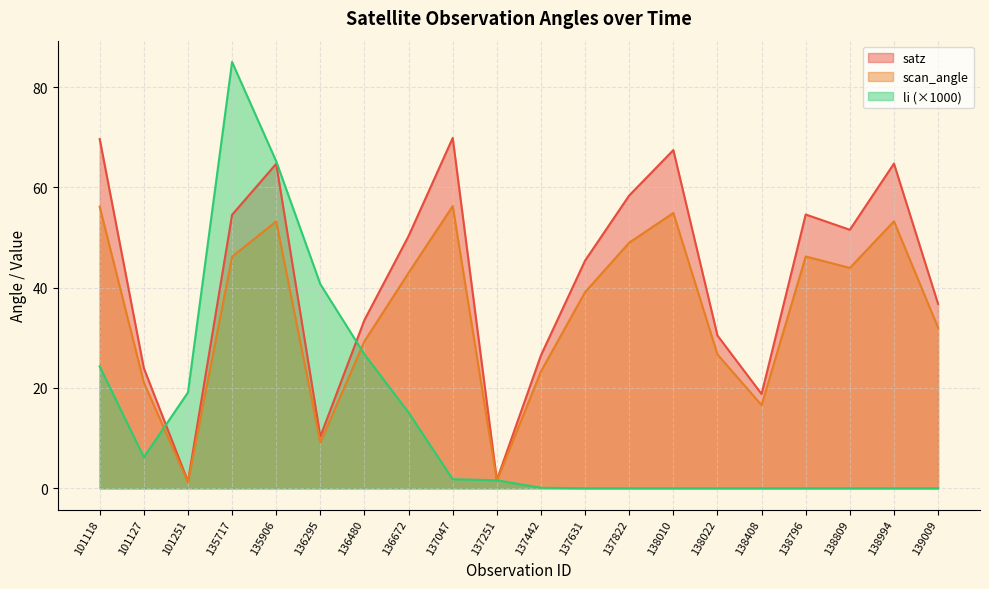

What is the approximate value of li at 135717?

85.0